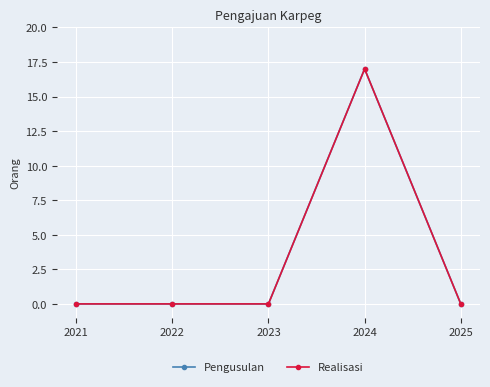

What is the difference between the maximum and second lowest values in the Realisasi series?

17